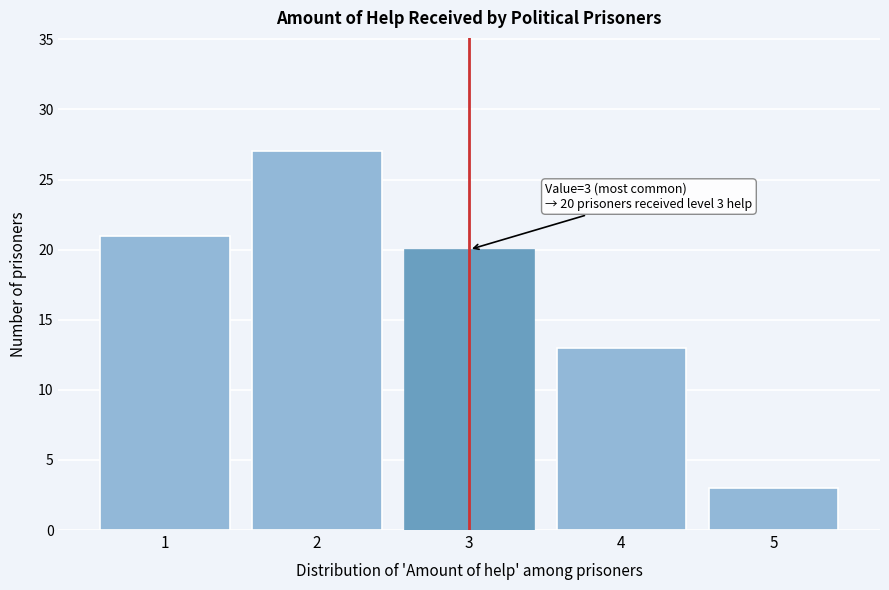

Over which range of the x-axis is the bar tallest?

1.5 to 2.5